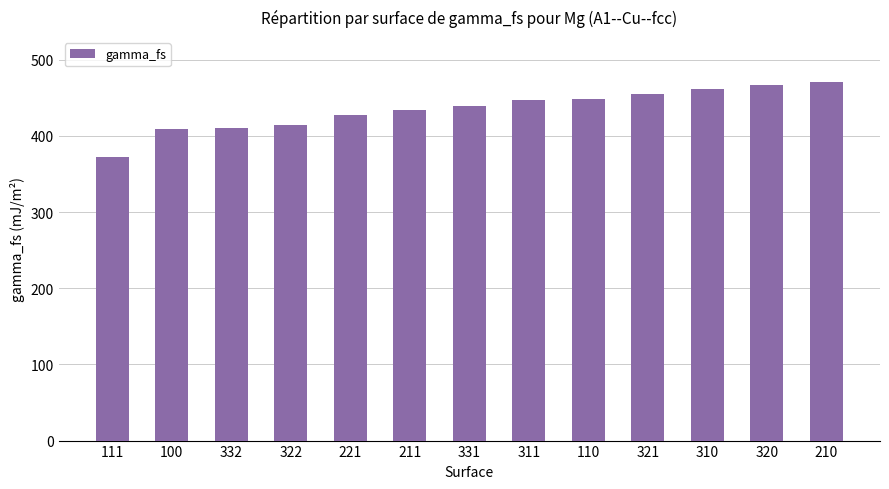

The value at 331 is 439.9. True or false?

True